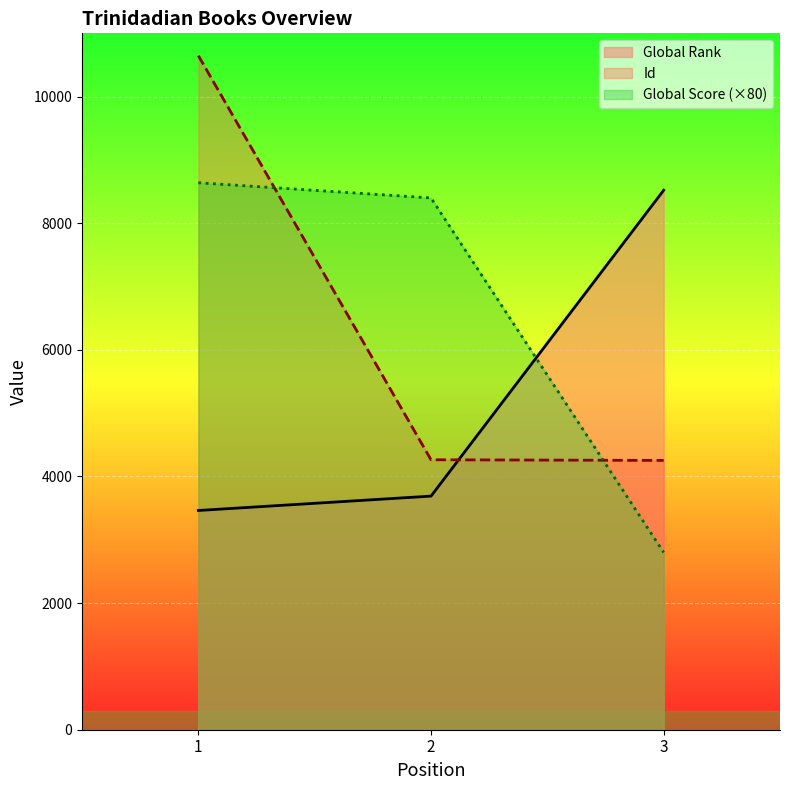

Which label corresponds to the largest value in the chart?

1